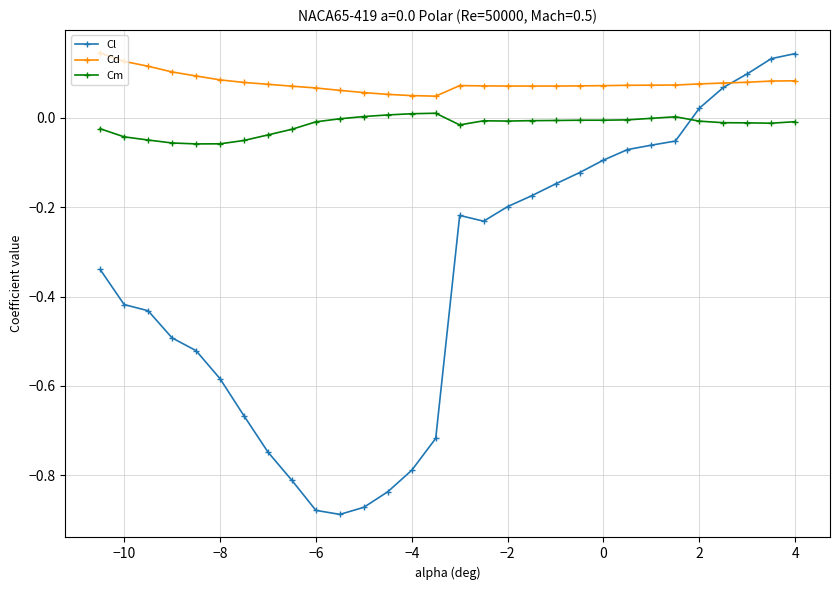

Which series has the largest range (max minus min)?

Cl